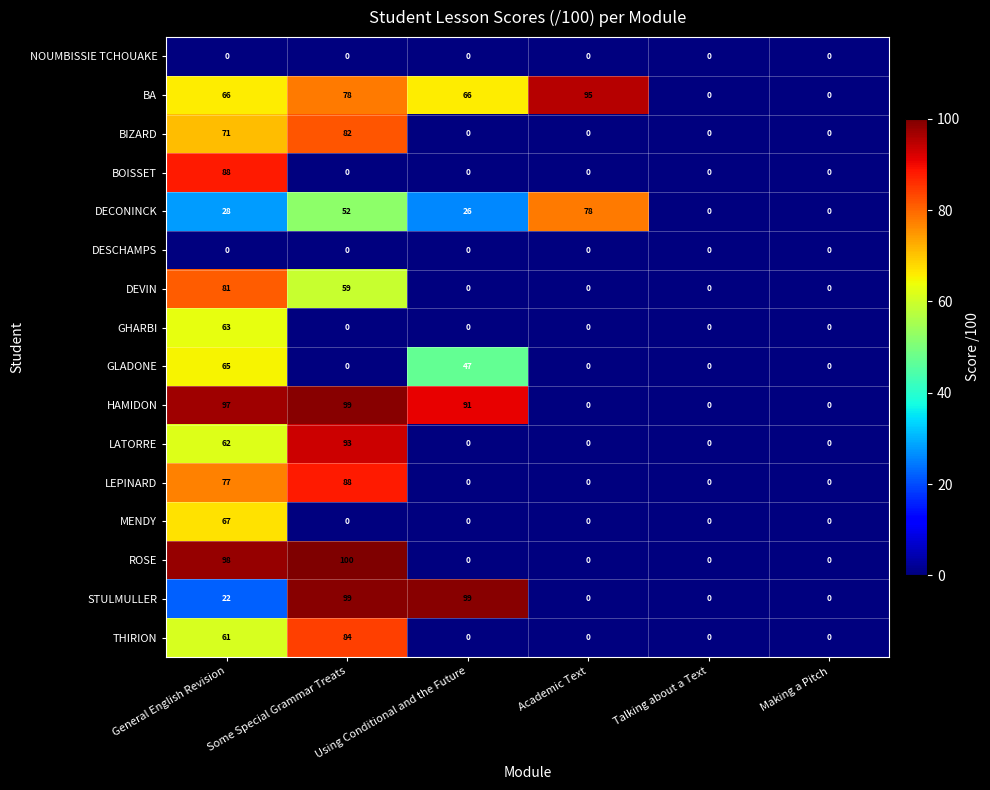

True or false: DESCHAMPS has a value of 0 at General English Revision.

True